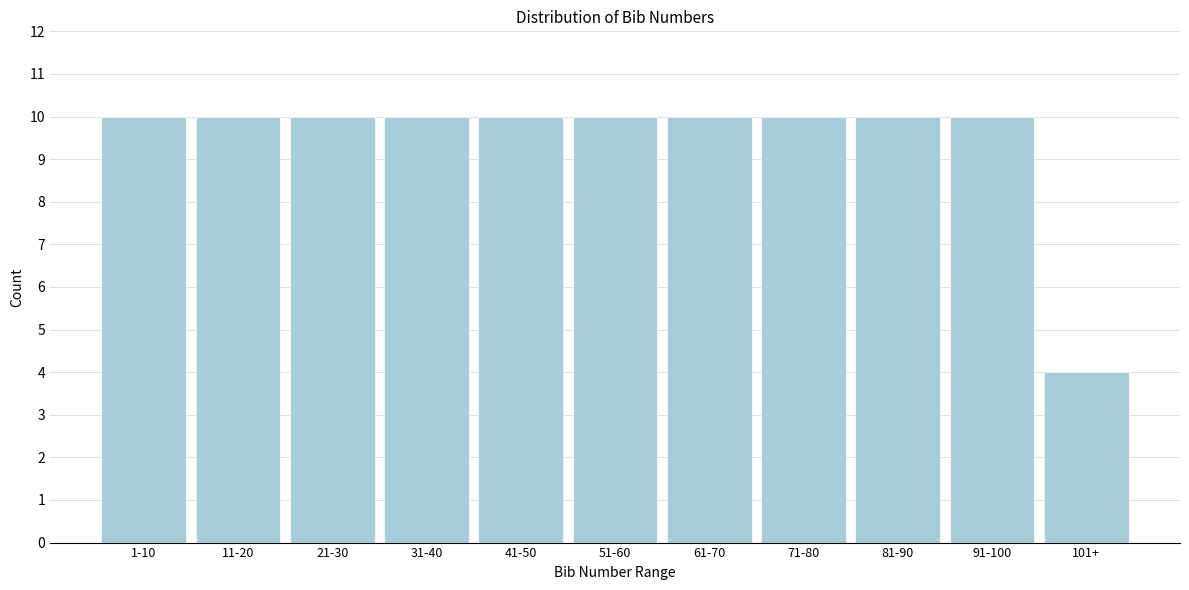

Reading left to right, list all the values displayed in this chart.

1-10=10	11-20=10	21-30=10	31-40=10	41-50=10	51-60=10	61-70=10	71-80=10	81-90=10	91-100=10	101+=4